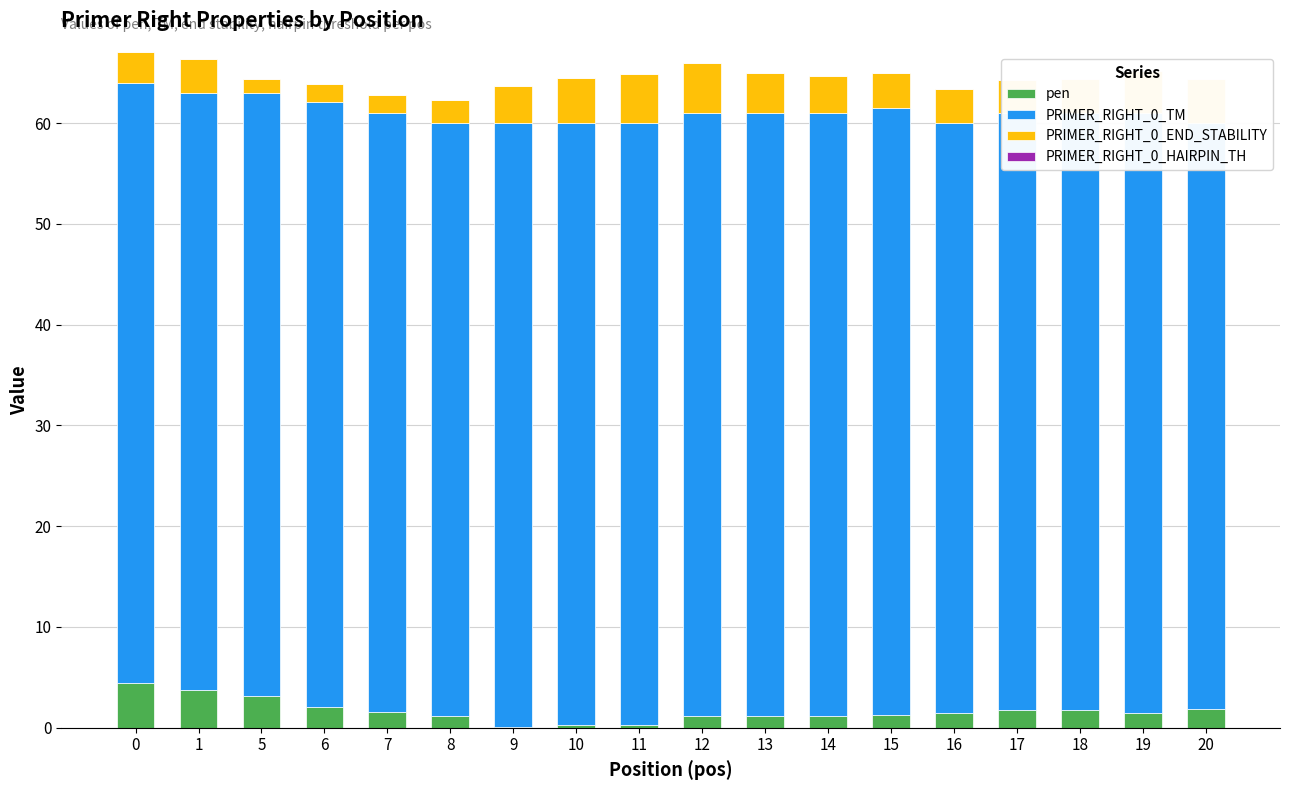

Are the bars grouped side by side (vs. stacked)?

Yes